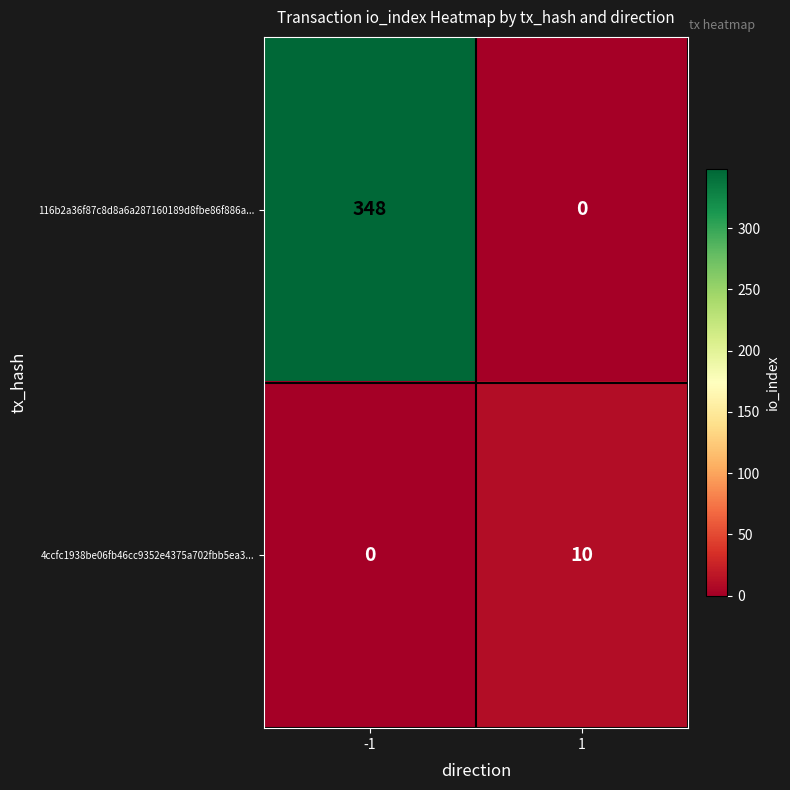

Read the 4ccfc1938be06fb46cc9352e4375a702fbb5ea3... value at 1.

10